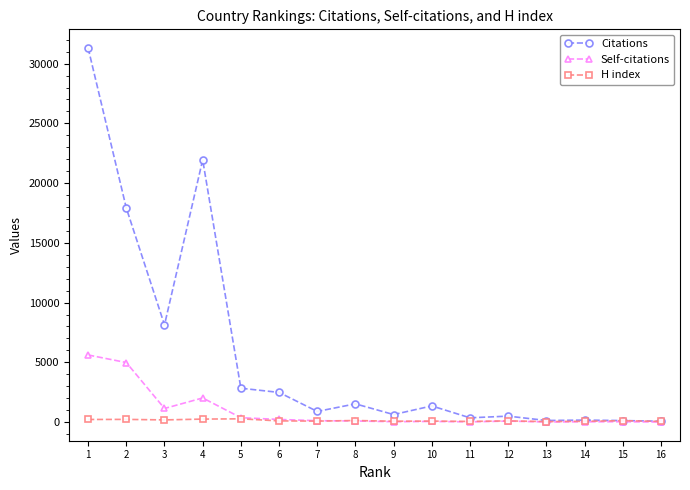

True or false: H index has more than 1 points higher than both neighbors.

True